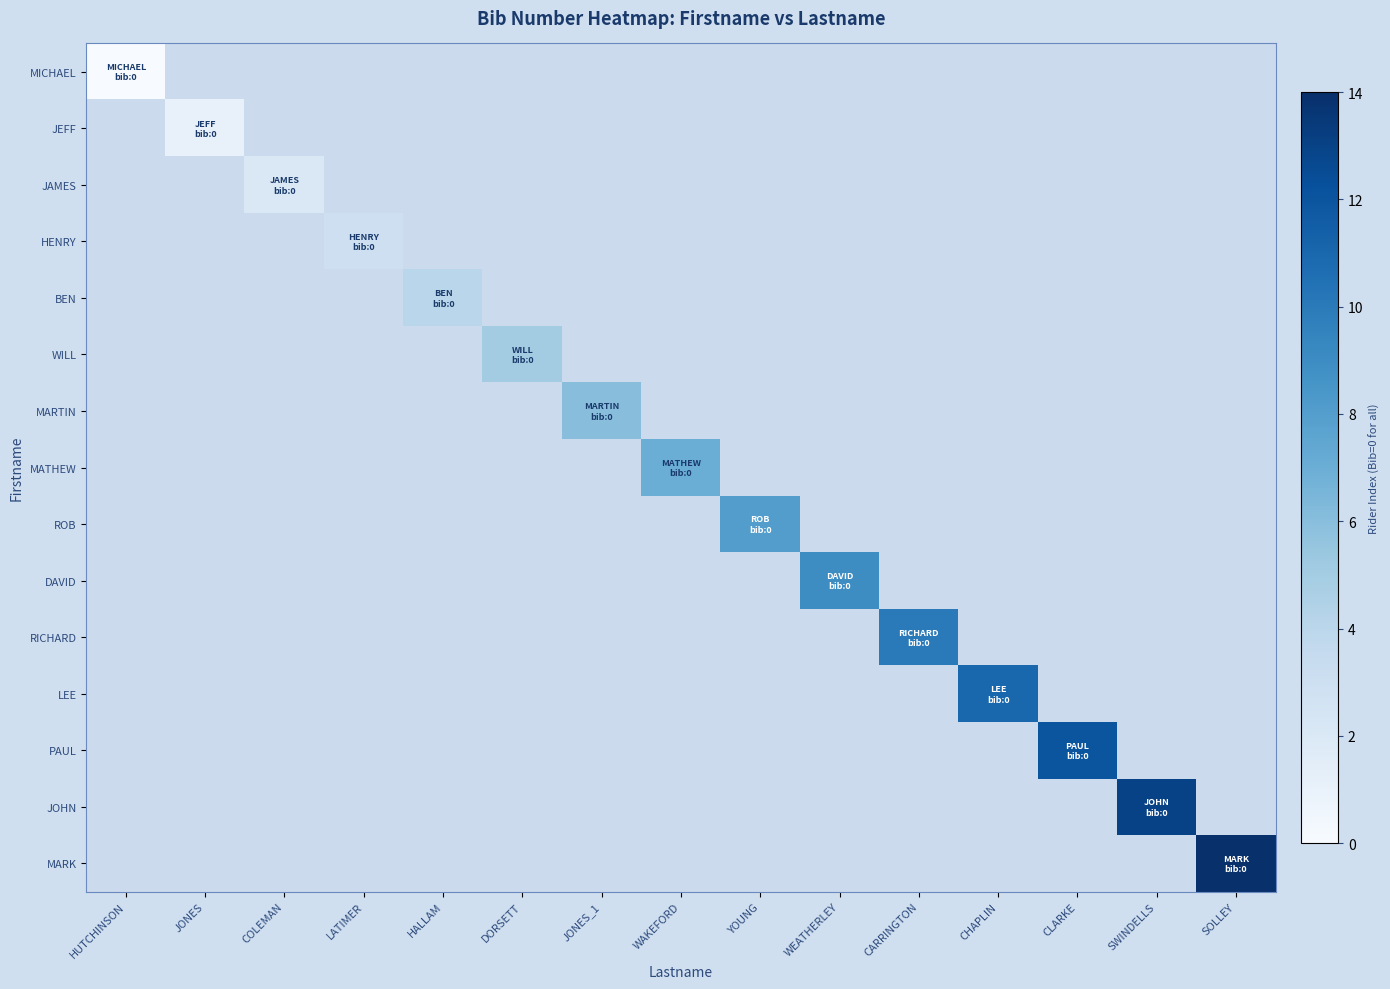

Which series has the widest spread of values?

row_0